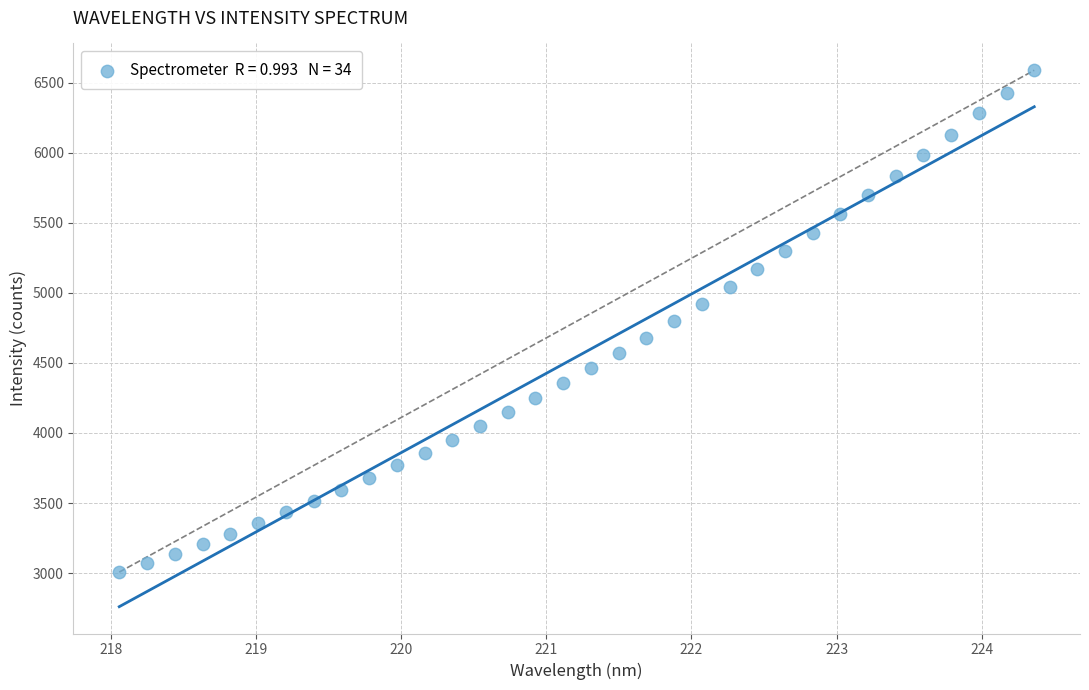

What is the range of Y values (max minus min)?

3581.0